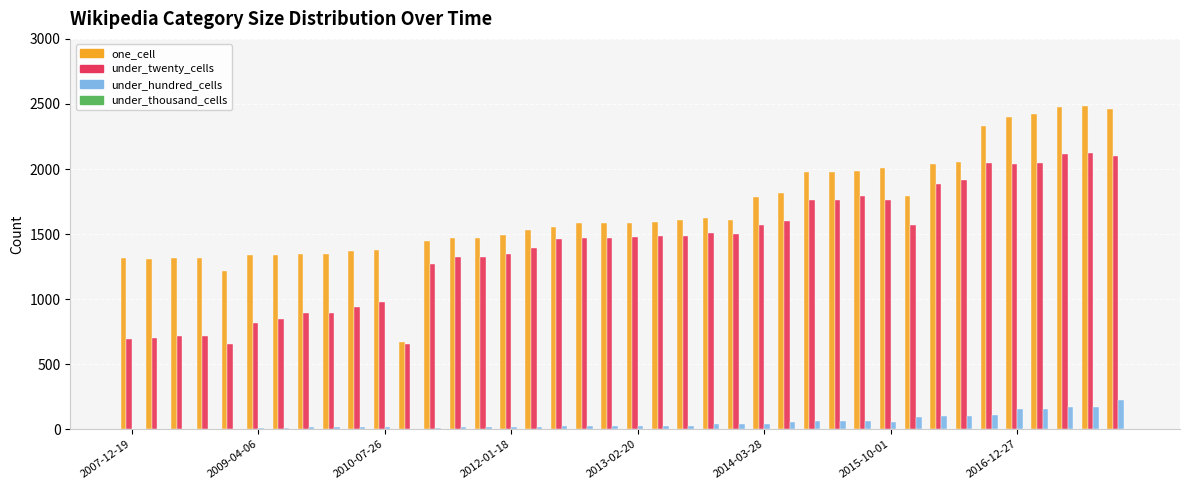

Which series has the largest total across all categories?

one_cell